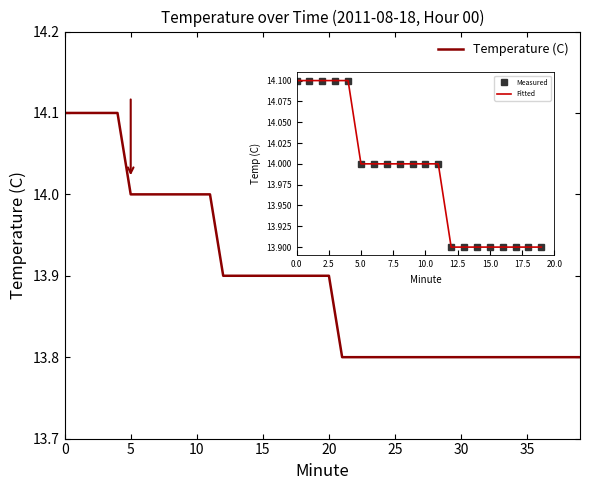

What is the difference between the maximum and minimum values?

0.3